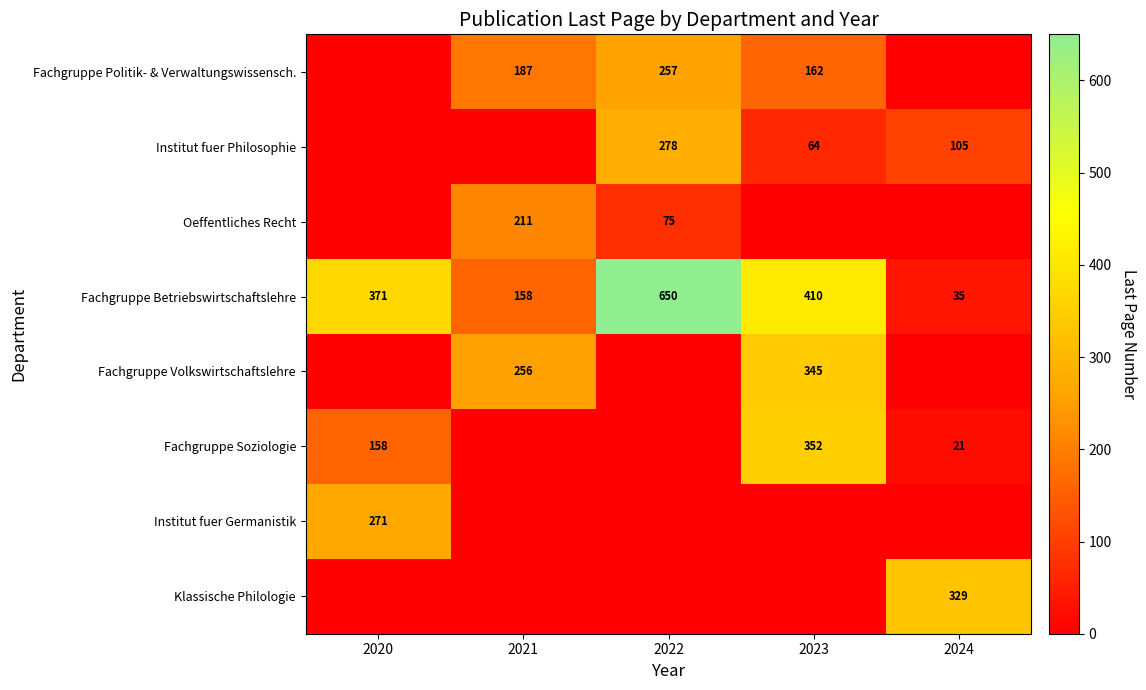

Is the value of Institut fuer Philosophie at 2022 greater than the value of Fachgruppe Betriebswirtschaftslehre at 2020?

No